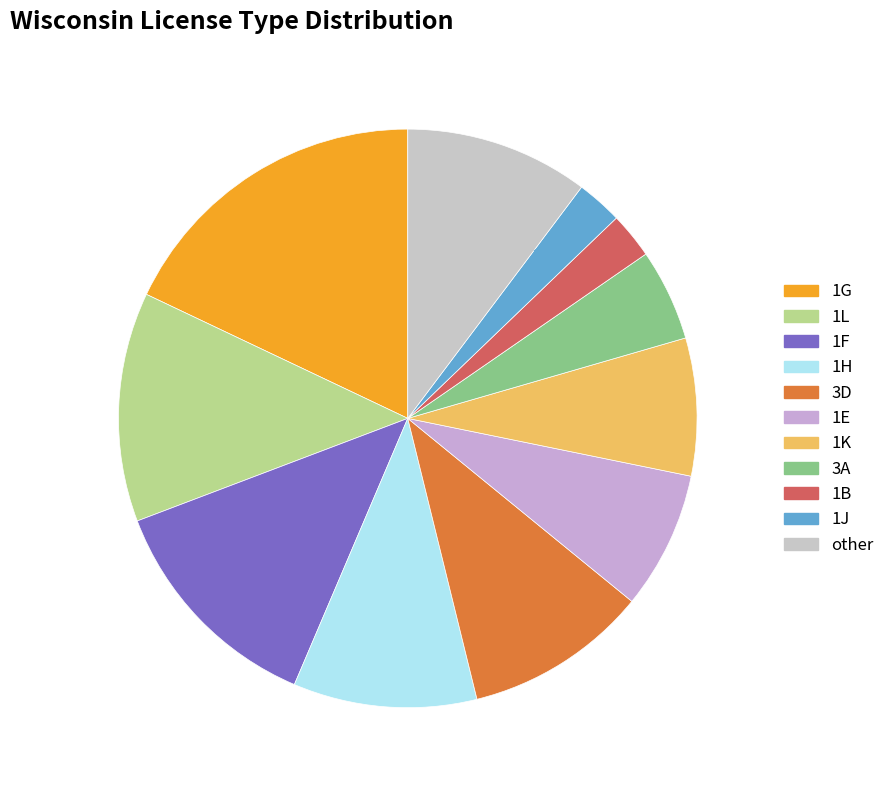

To the nearest percent, what is the difference between the largest and smallest slice percentages?

15%